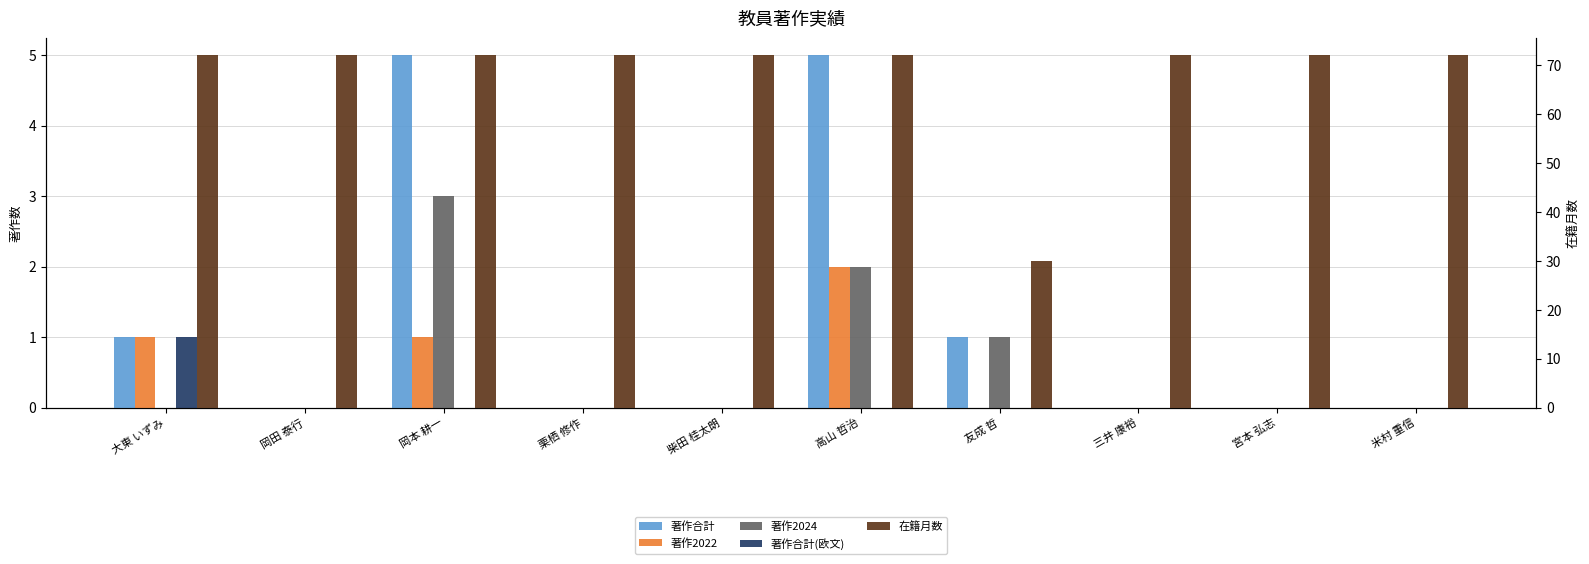

What is the label of the 3rd bar from the left?

岡本 耕一